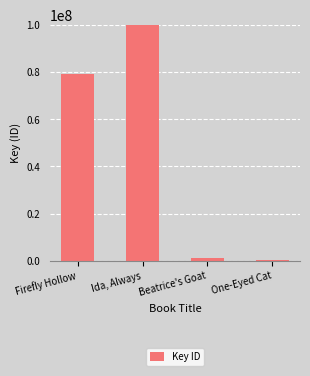

Which category has the highest value across all series?

Ida, Always